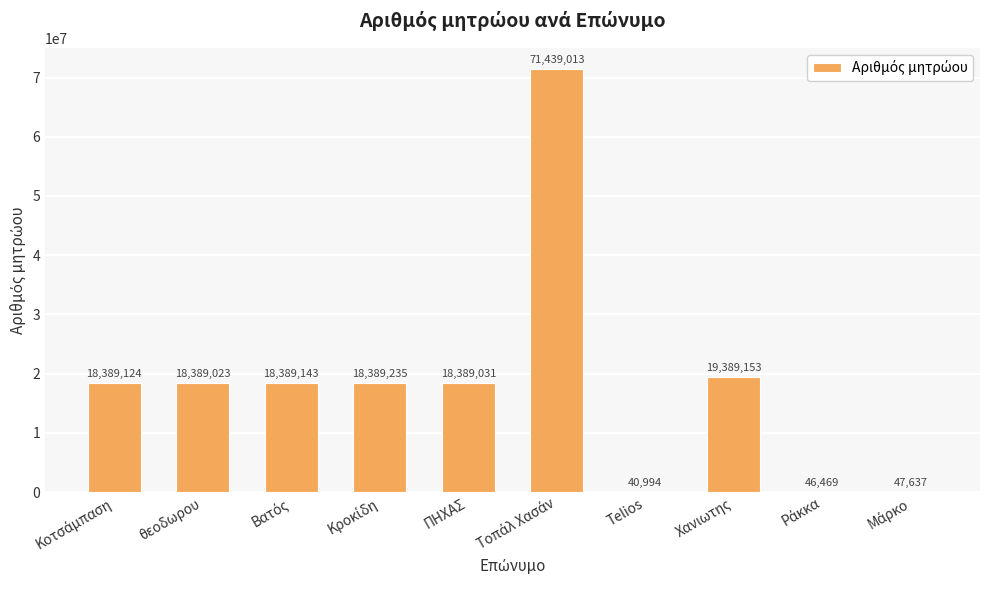

The value at ΠΗΧΑΣ is 18389031. True or false?

True